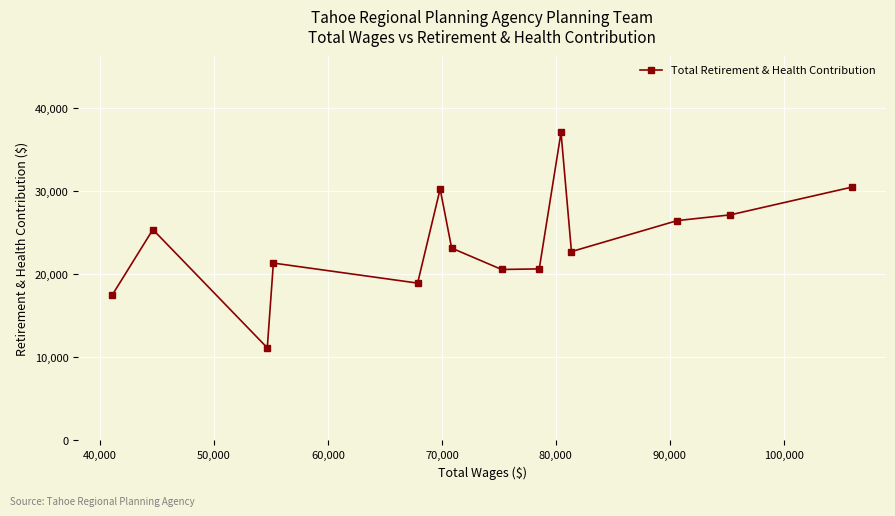

What is the value of the 9th point from the left?

20615